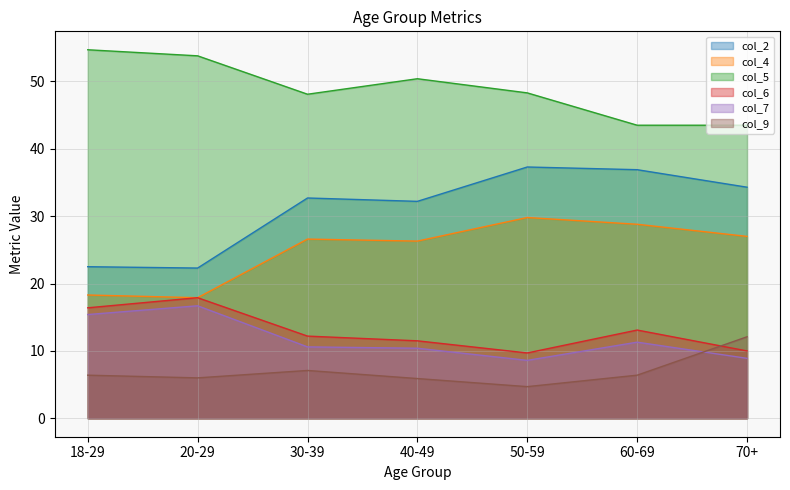

What position from the right is 50-59?

3